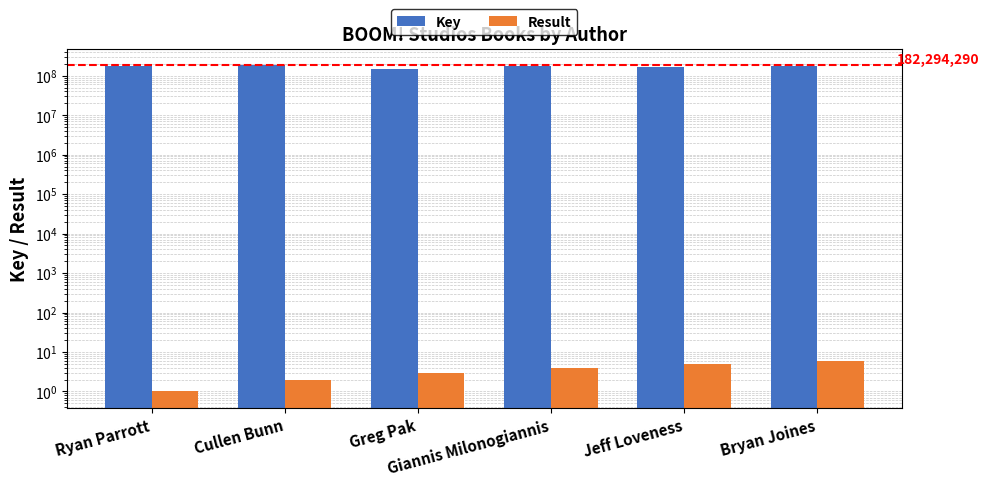

Rank the series at Bryan Joines from lowest to highest value.

Result, Key